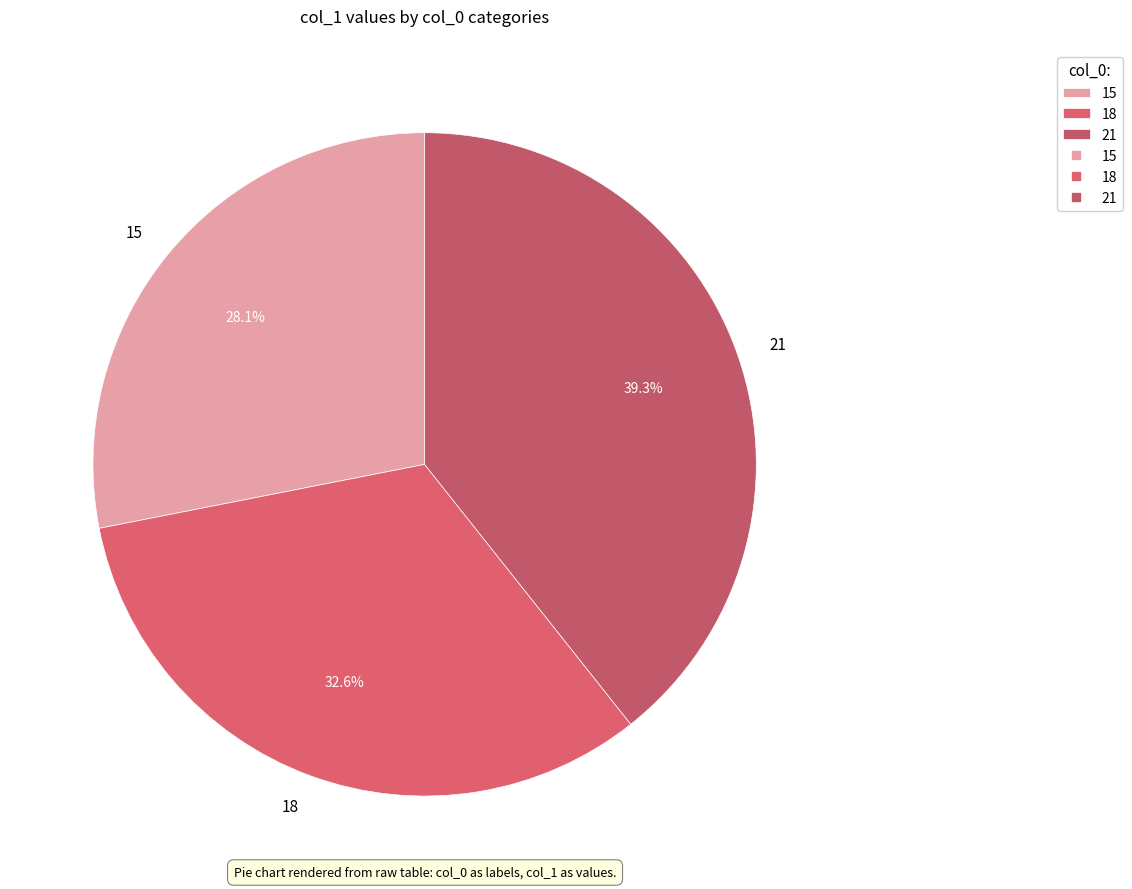

Rank the categories by value from highest to lowest.

21, 18, 15